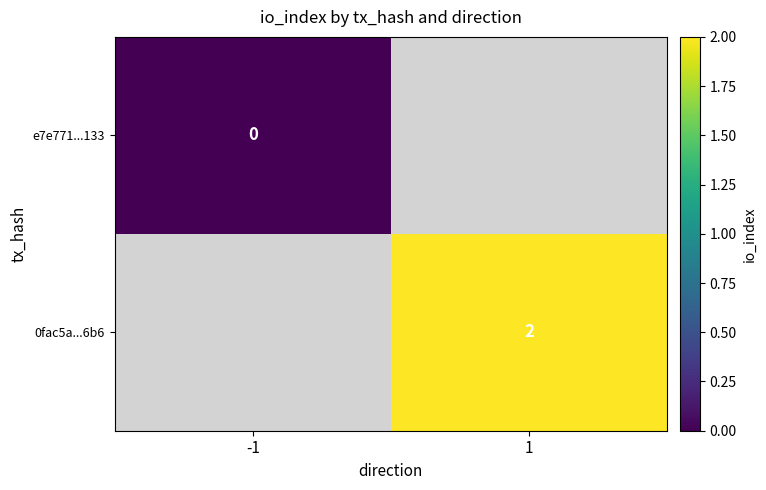

Is the value of e7e771...133 at -1 greater than the value of 0fac5a...6b6 at 1?

No